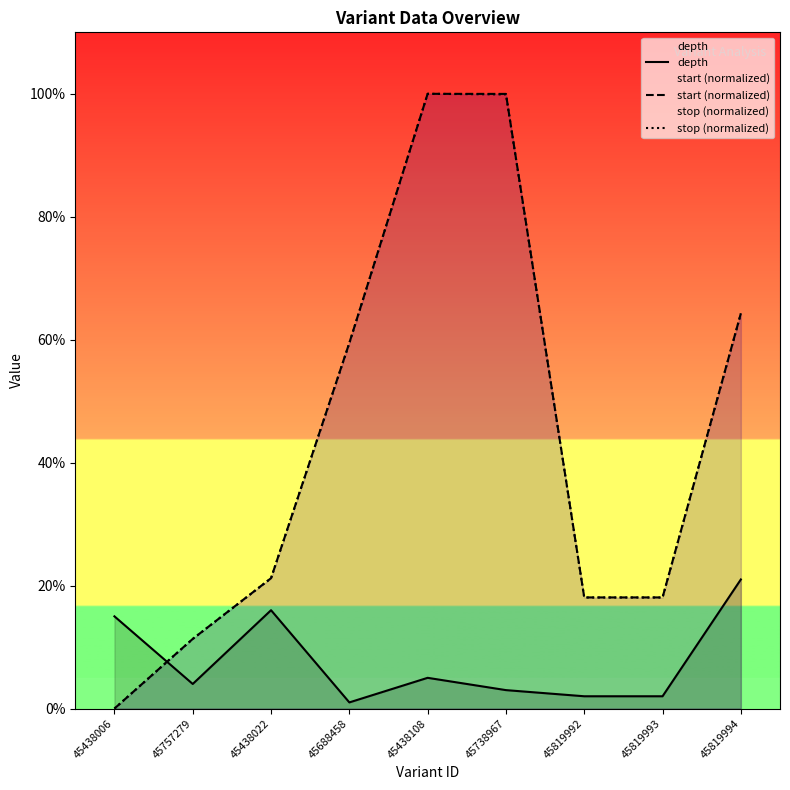

True or false: start (normalized) has more than 2 points higher than both neighbors.

False